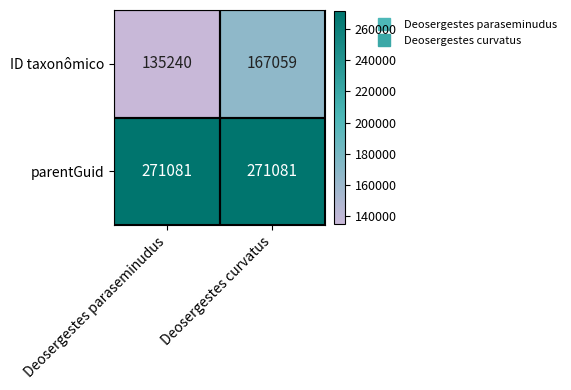

Which series has the widest spread of values?

ID taxonômico